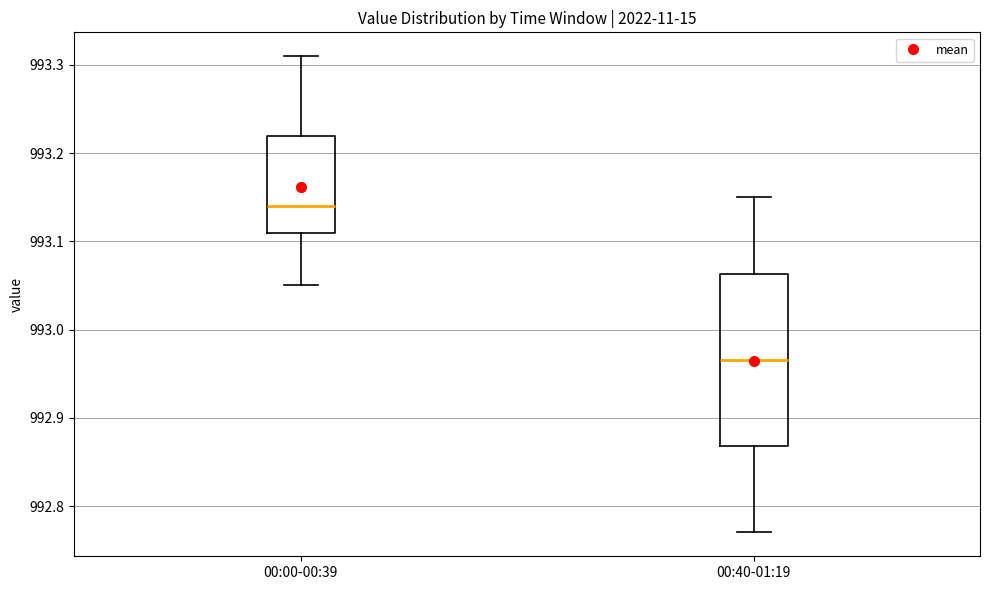

Where is the lower edge of the box for 00:00-00:39 on the y-axis? The values are not printed on the chart, so give them approximately, as read against the axis.

993.11